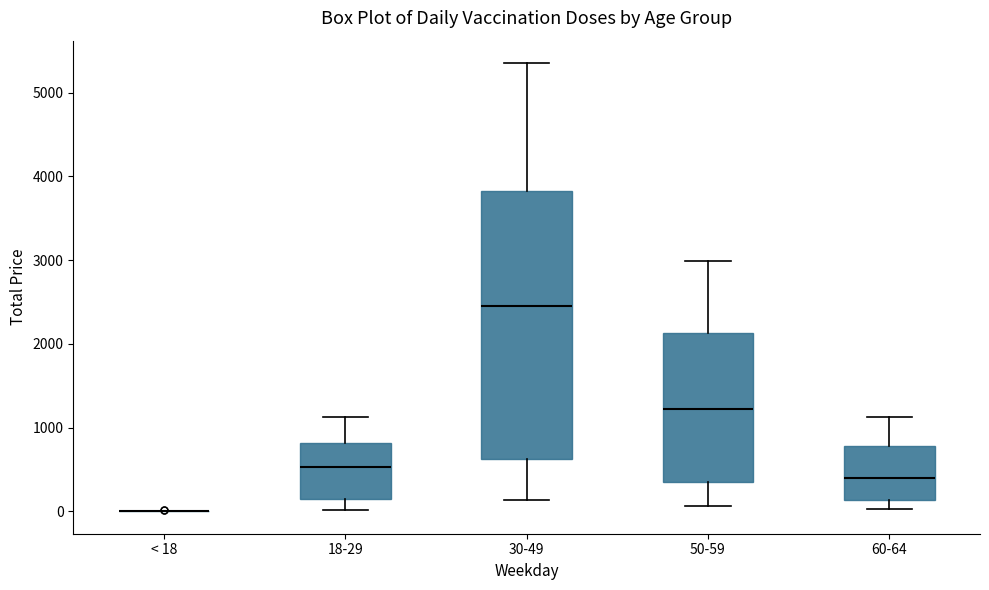

Where is the lower edge of the box for 18-29 on the y-axis? The values are not printed on the chart, so give them approximately, as read against the axis.

200